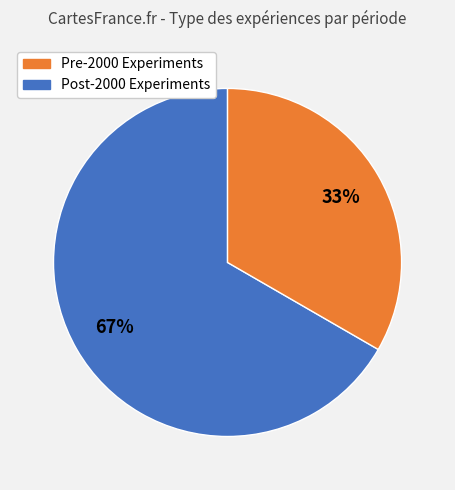

Approximately how many times larger is the value at Post-2000 Experiments compared to Pre-2000 Experiments?

0.5